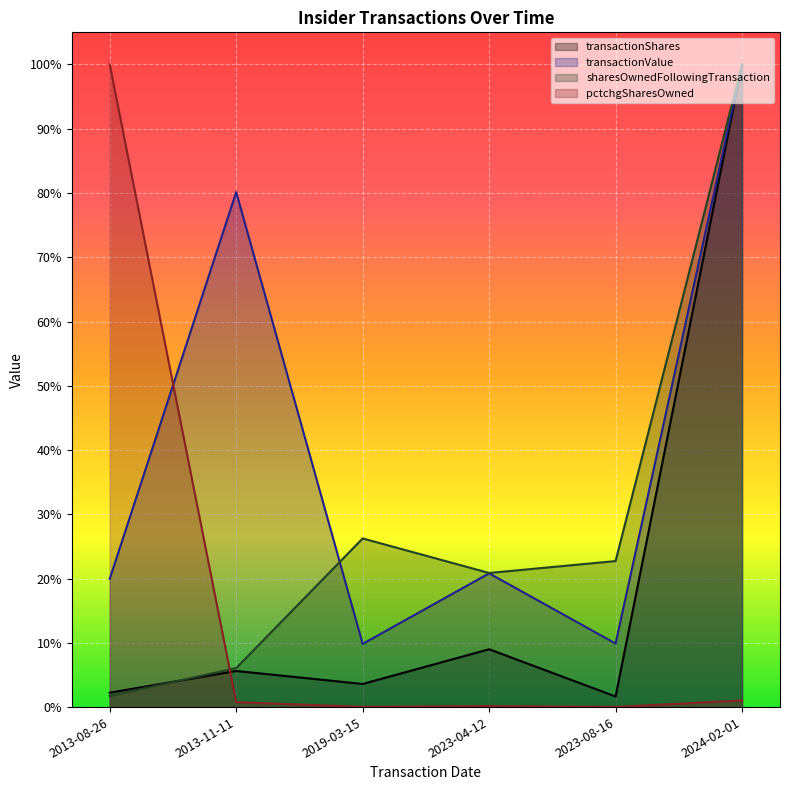

True or false: pctchgSharesOwned has a value of 0.5 at 2013-08-26.

False